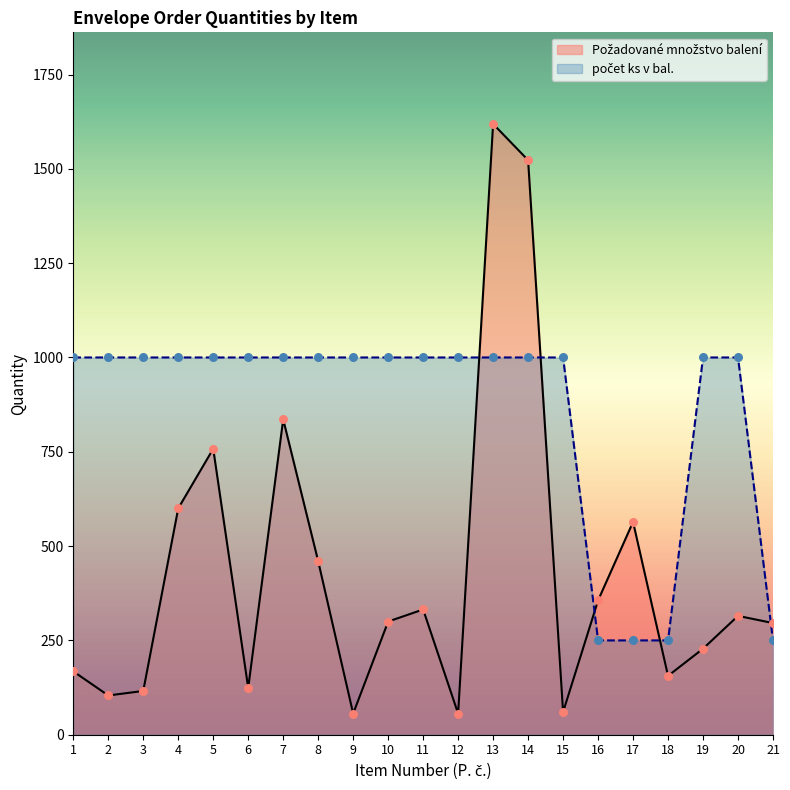

What are all the series names shown in the legend?

Požadované množstvo balení, počet ks v bal.